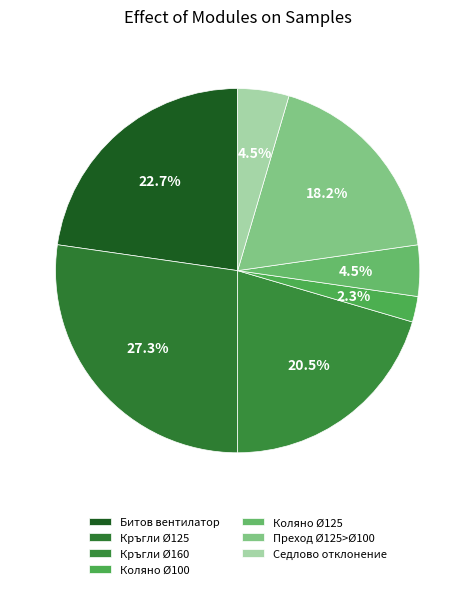

To the nearest percent, what is the difference between the largest and smallest slice percentages?

25%